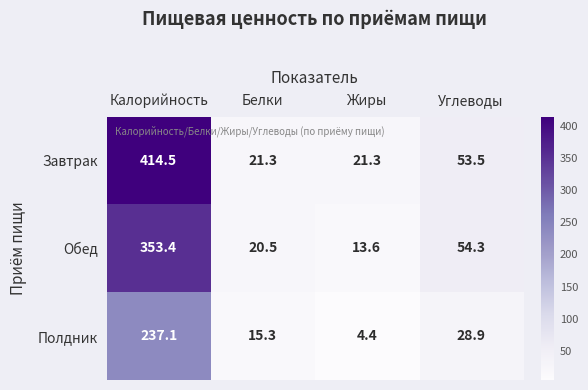

Which series changed the most between Белки and Жиры?

Полдник